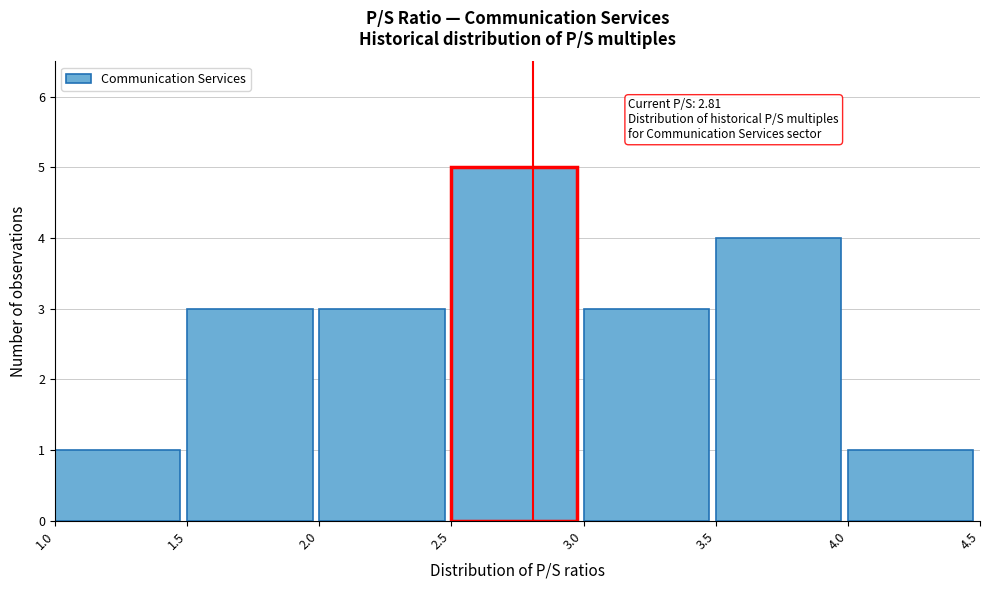

Over which range of the x-axis is the bar tallest?

2.5 to 3.0